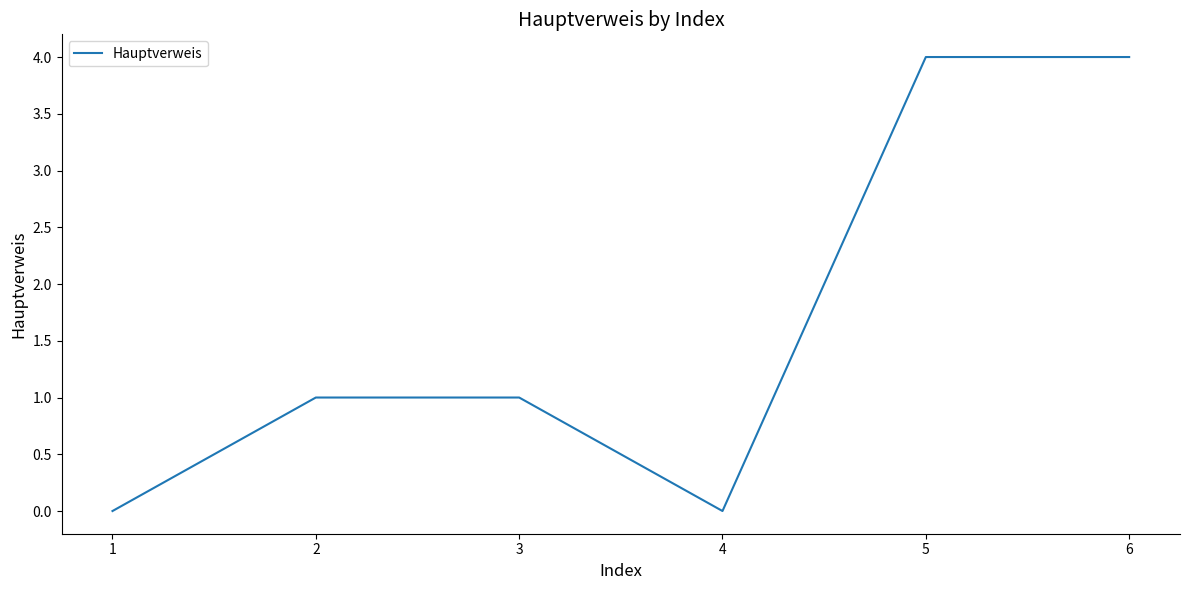

How many lines are shown in the chart?

1